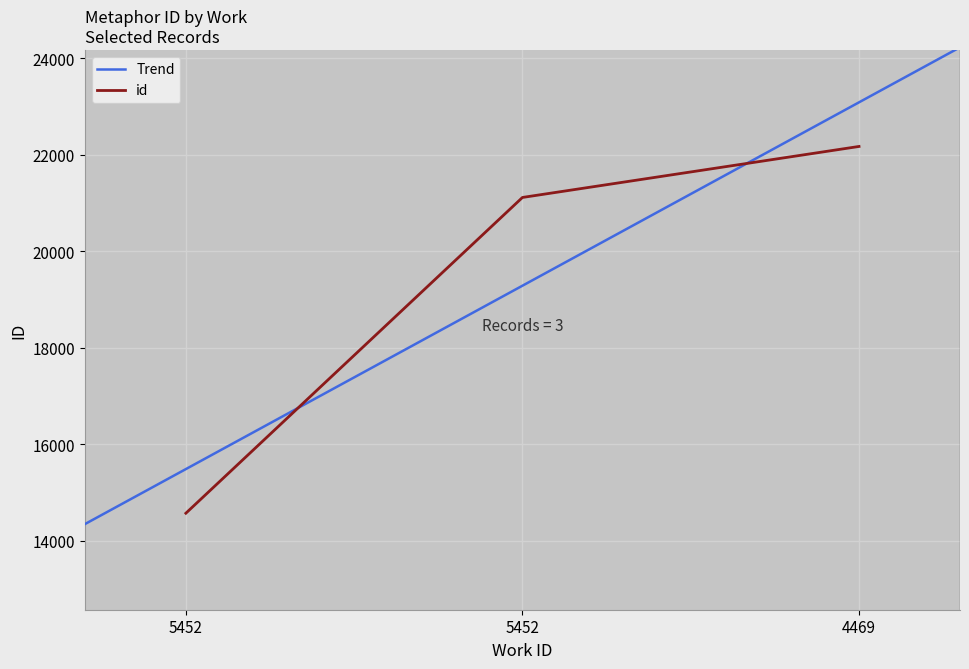

Count the number of categories in the chart.

3